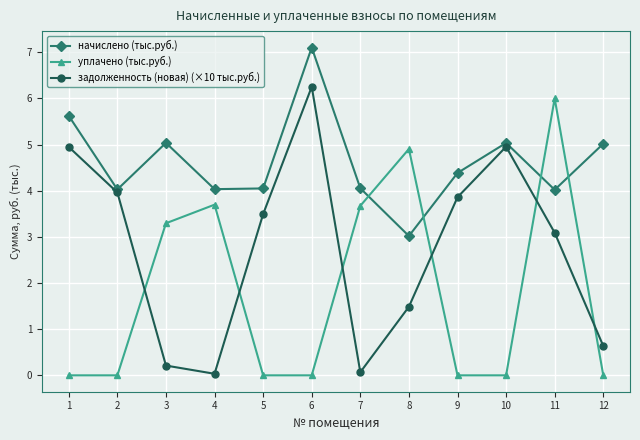

What is the total value across all series at 1?

10.6